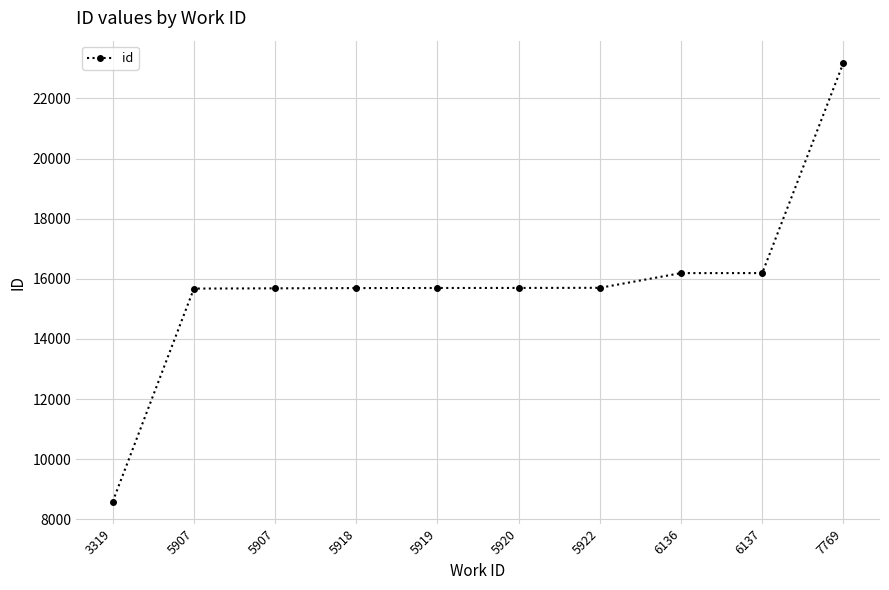

How many lines are shown in the chart?

1